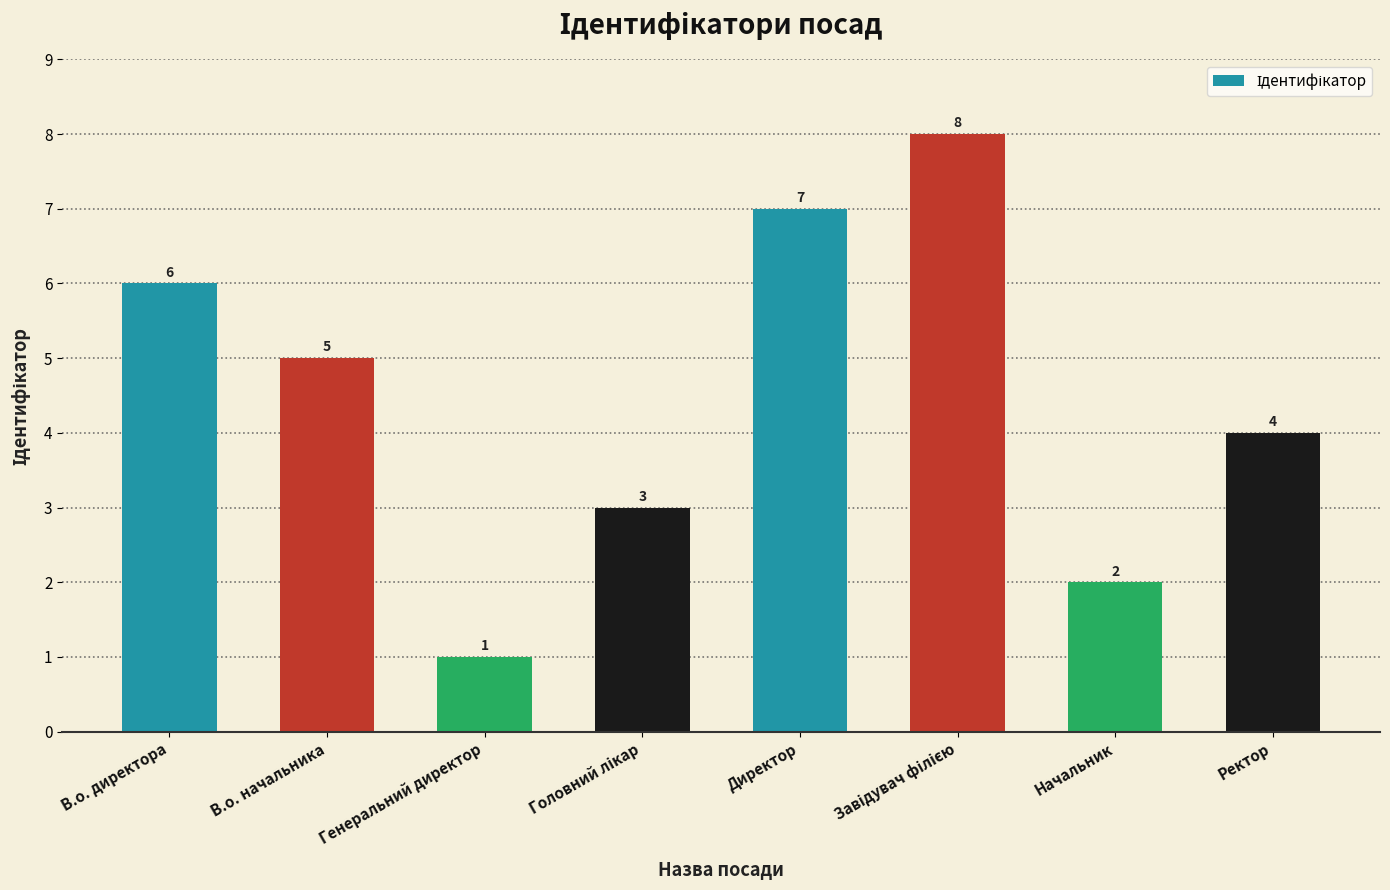

Reading left to right, extract all data points from this chart.

6	5	1	3	7	8	2	4